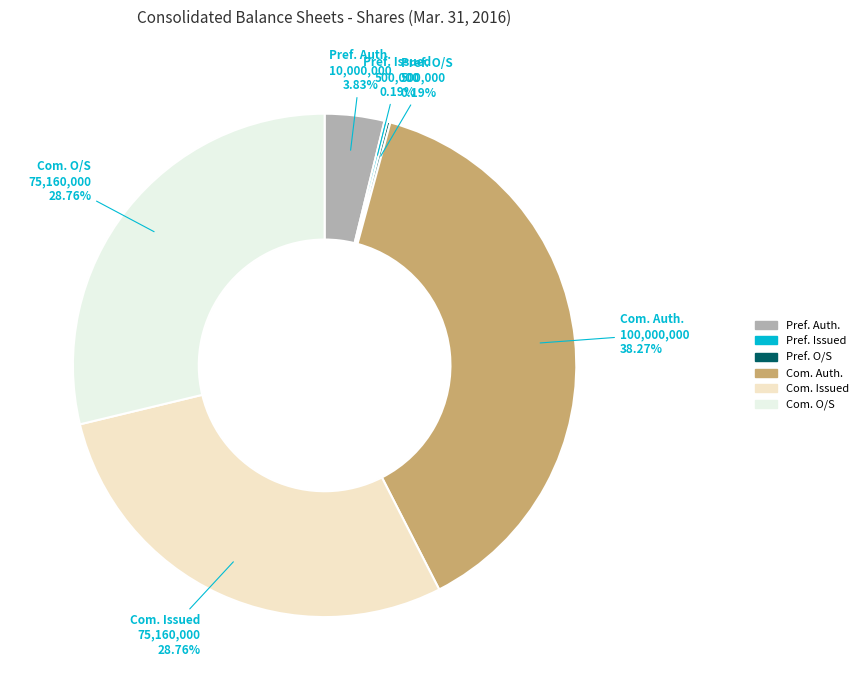

What is the ratio of the value at Com. Issued to the value at Pref. Auth.?

7.5